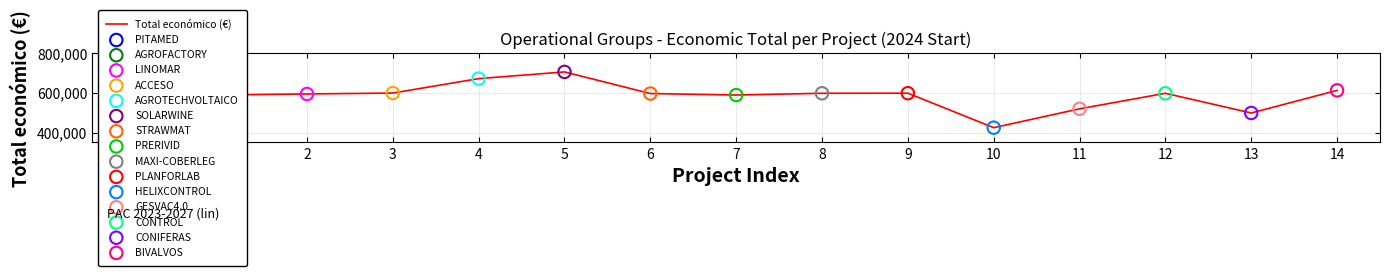

What is the change in value from 0 to 12?

-12292